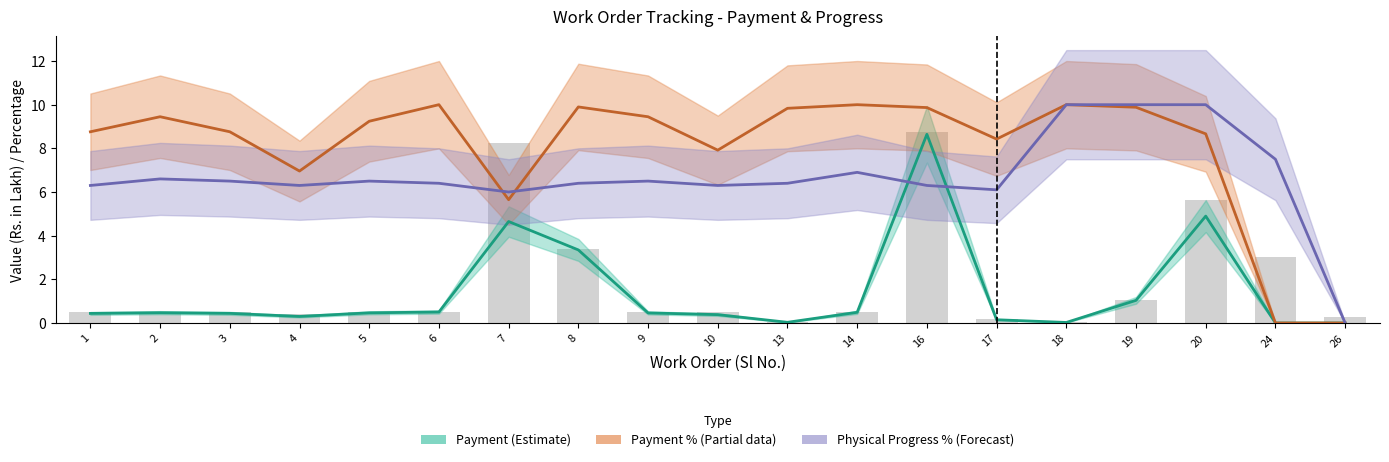

What is the sum of all Work Value values?

35.0